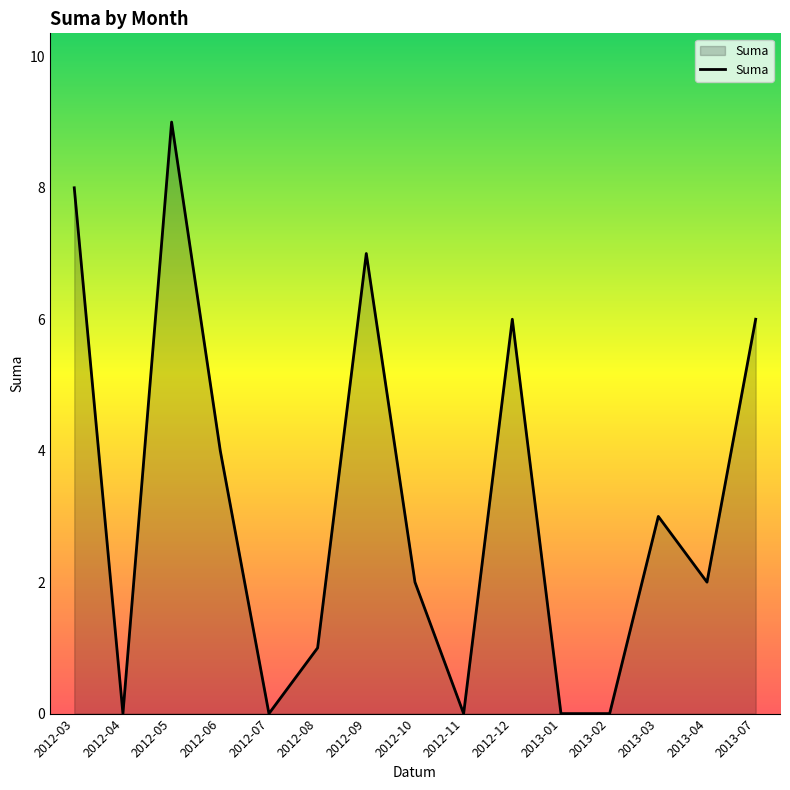

What is the sum of the values at 2012-05 and 2013-07?

15